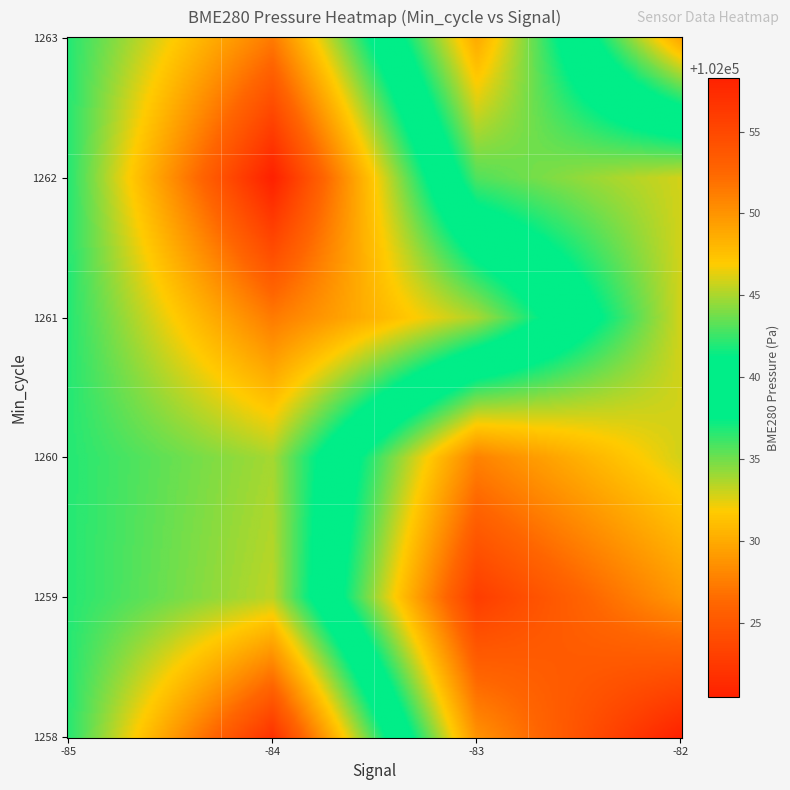

What is the difference between the maximum and minimum values in the col_values series?

3.0